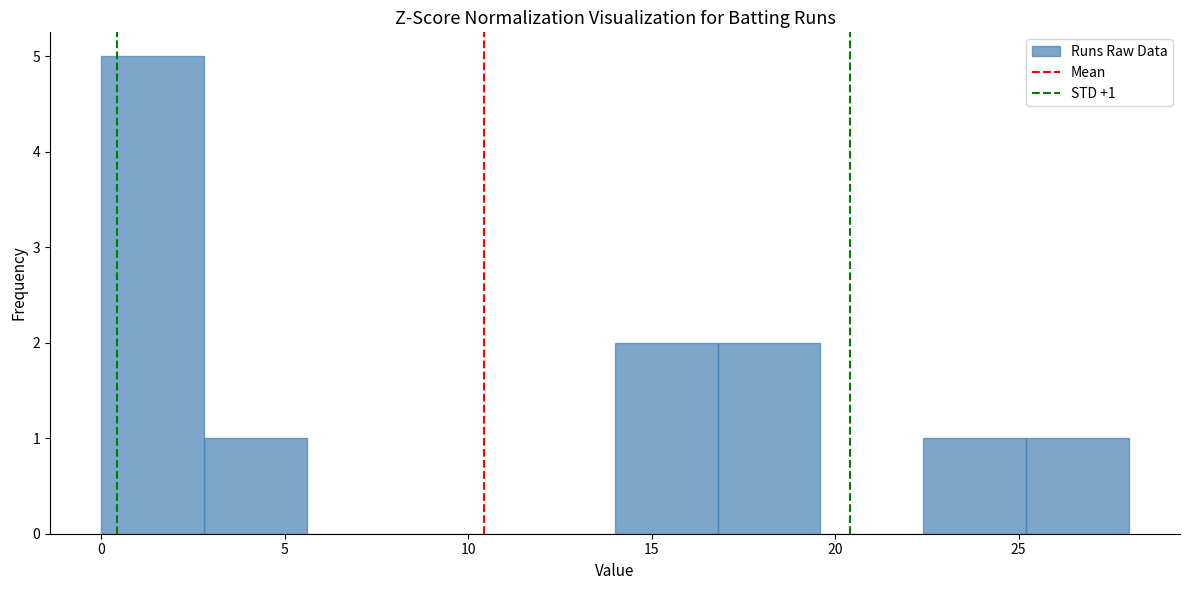

Over which range of the x-axis is the bar tallest?

0.0 to 2.8